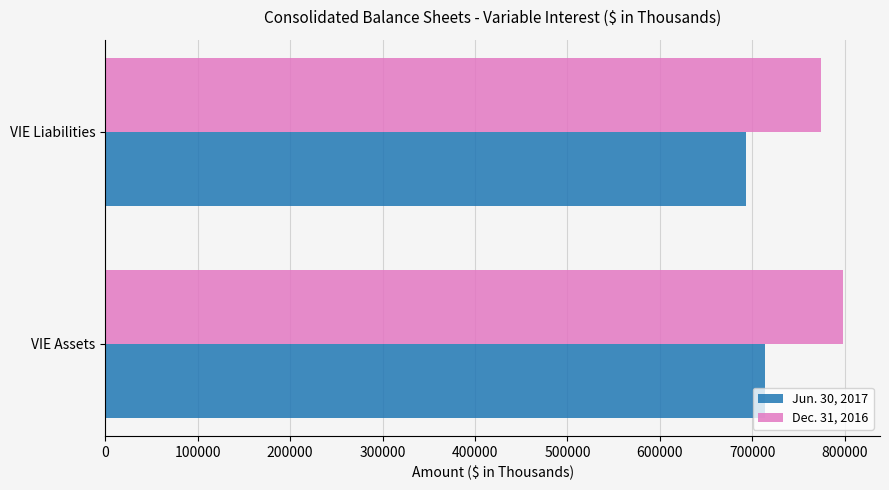

At which label is Dec. 31, 2016 closest to 786148?

VIE Liabilities